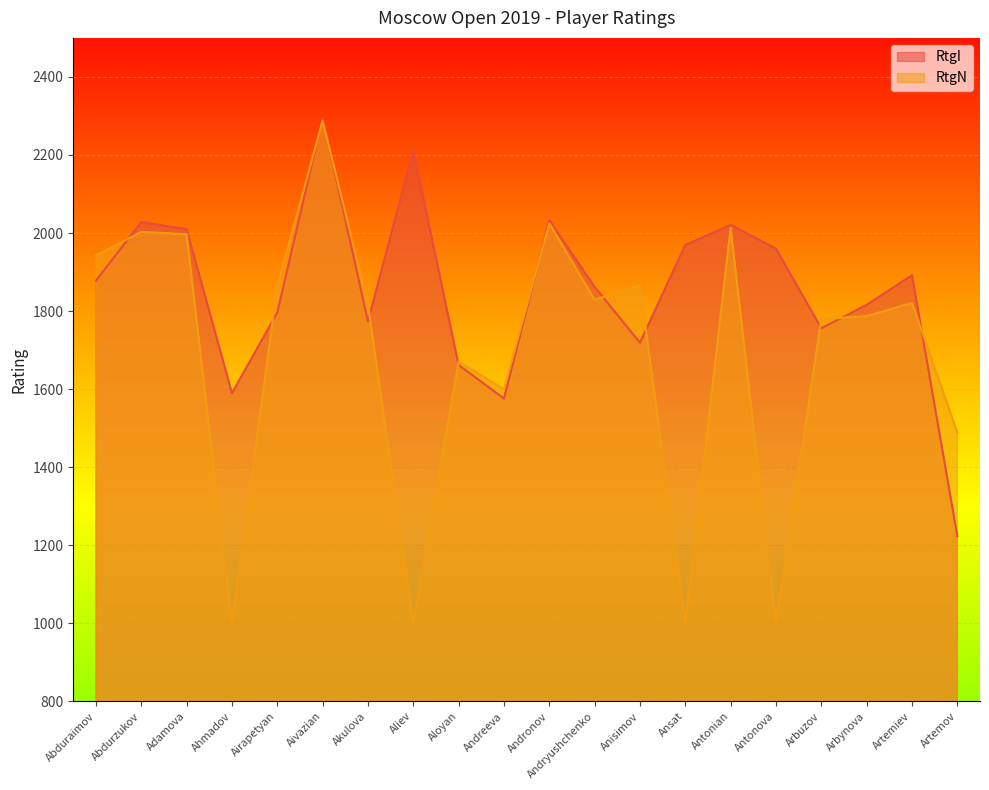

What is the average value of the RtgI series?

1854